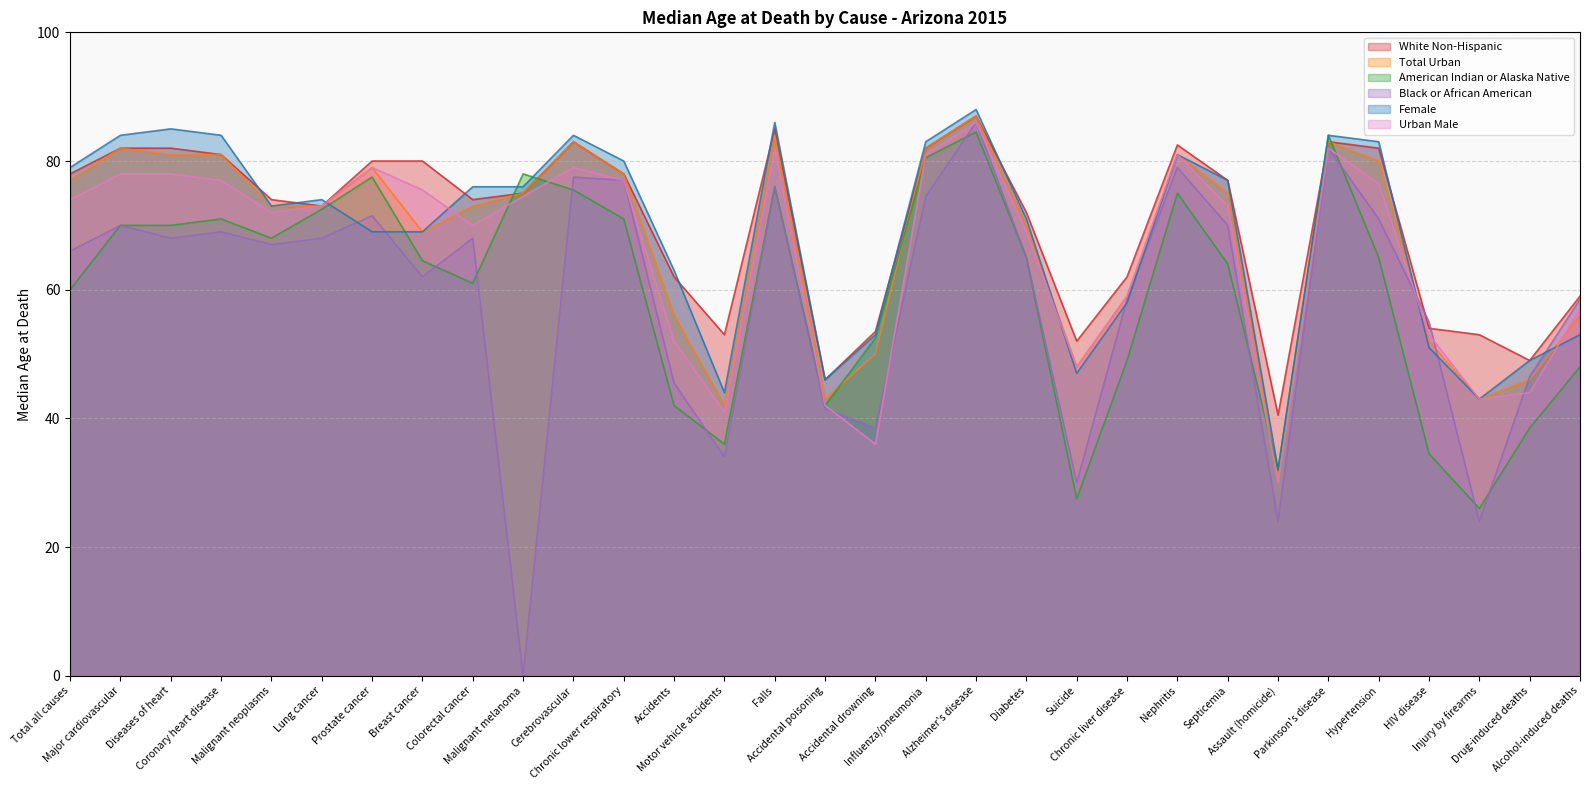

How many lines are shown in the chart?

6